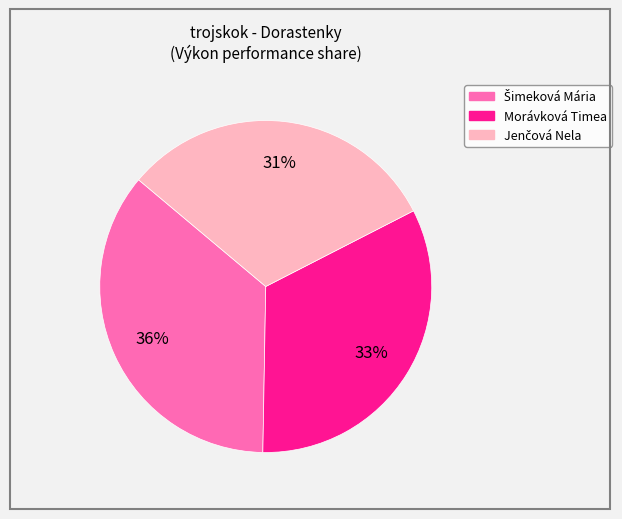

To the nearest percent, what is the average slice percentage?

33%